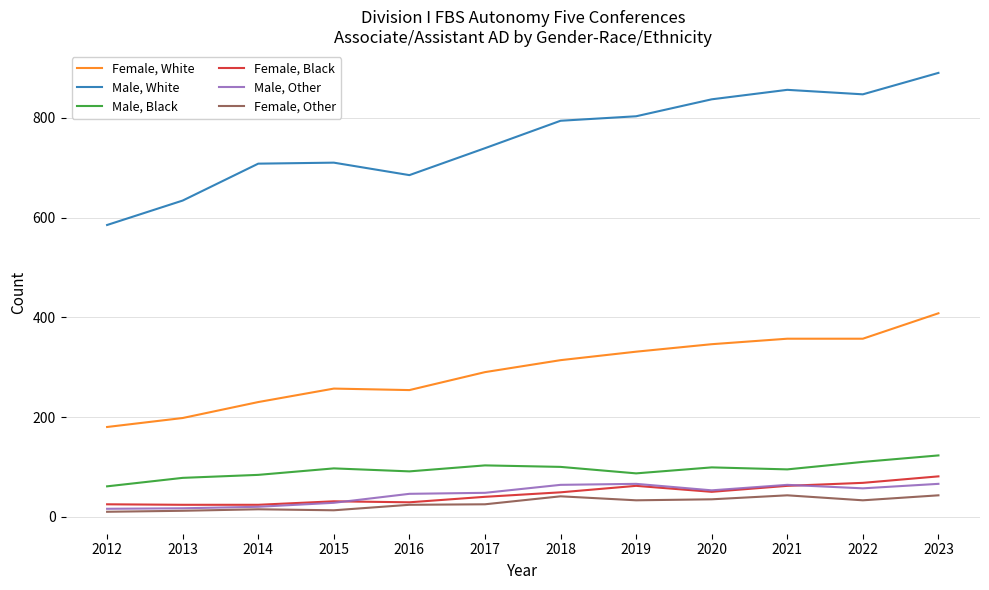

List the series in order of their peak value, highest first.

Male, White, Female, White, Male, Black, Female, Black, Male, Other, Female, Other